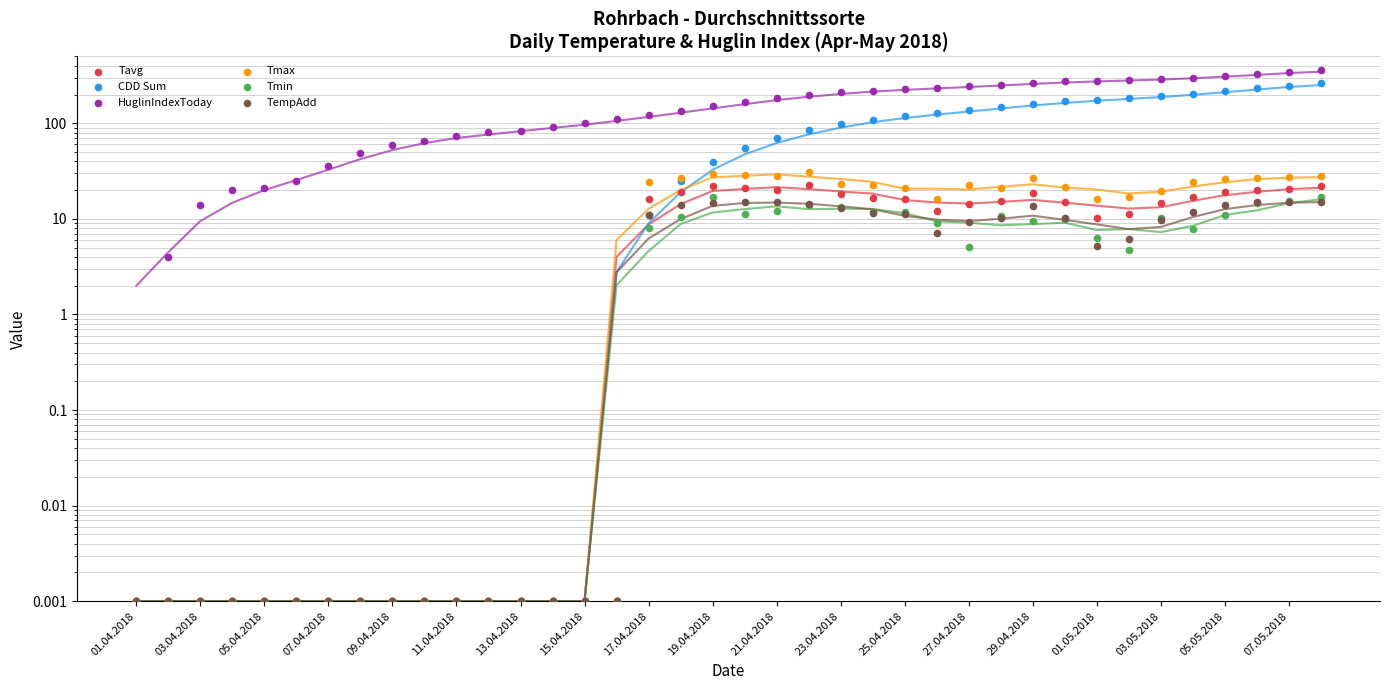

Which series reaches the maximum Y coordinate?

HuglinIndexToday